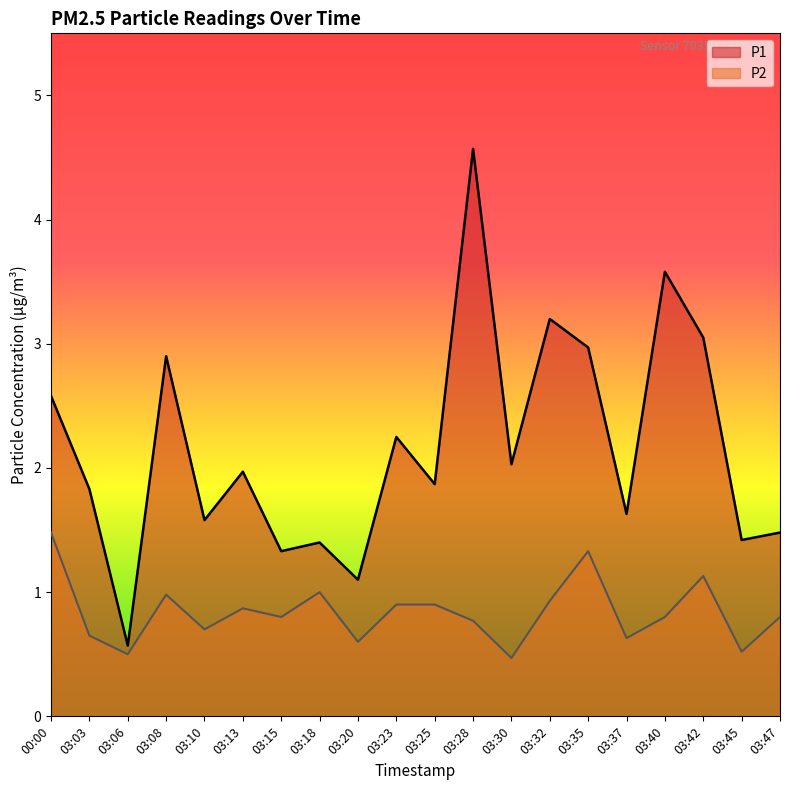

Which series changed the most between 03:40 and 03:47?

P1